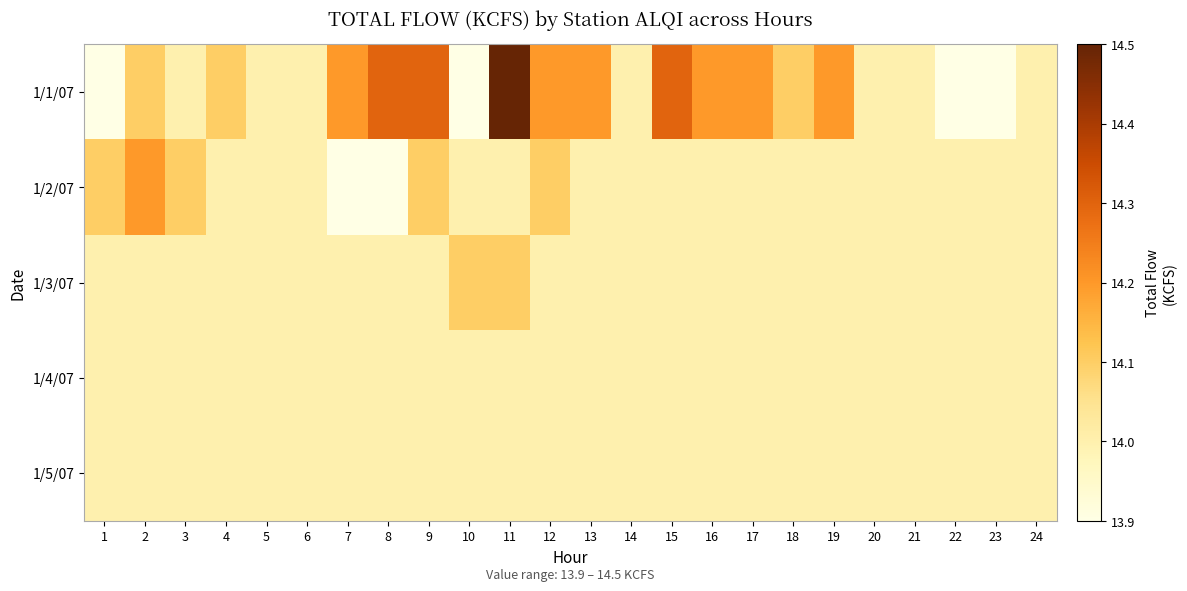

At which category is the sum across all series the highest?

11